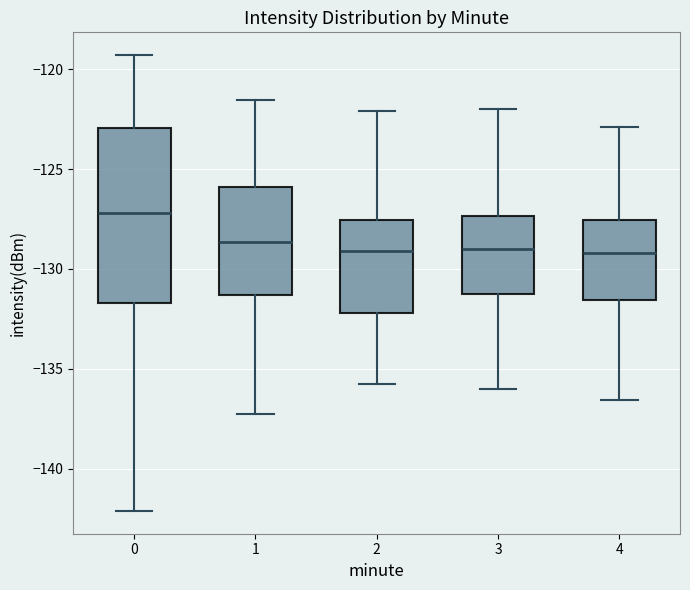

Which box has the highest median line?

0